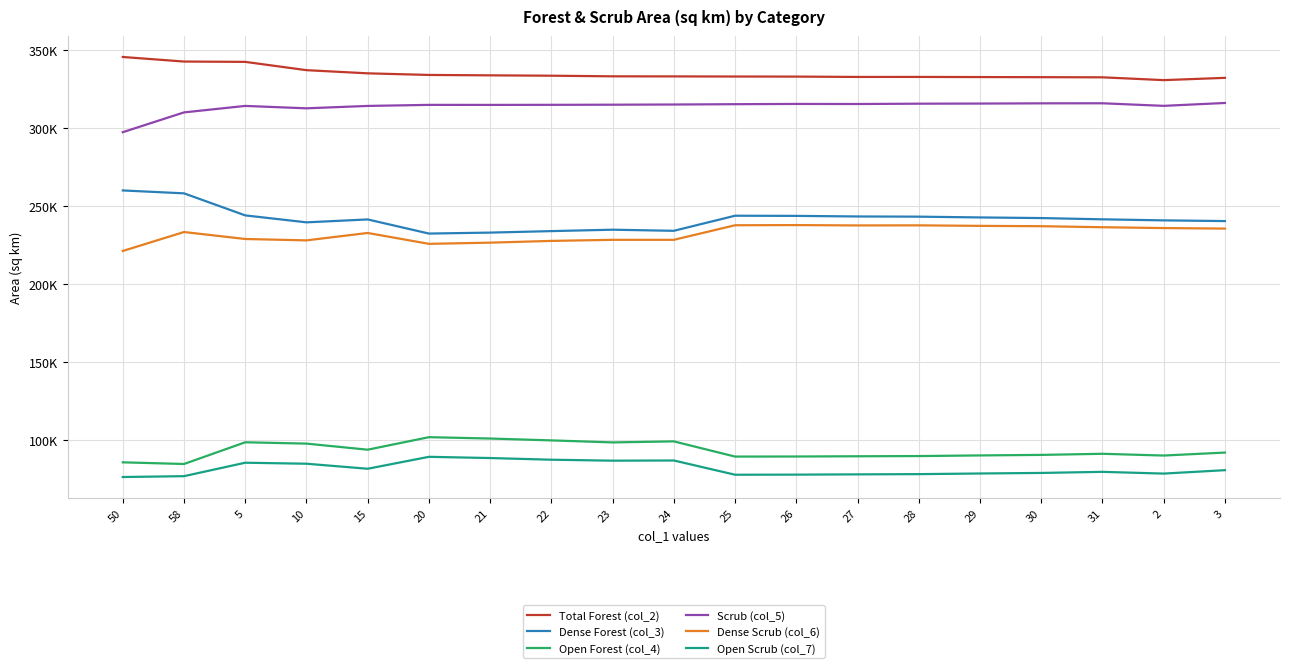

True or false: Dense Forest (col_3) and Dense Scrub (col_6) cross at least once.

False